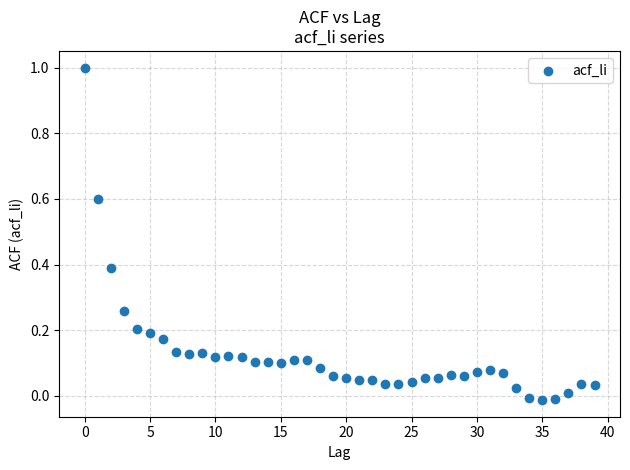

What is the range of Y values (max minus min)?

1.0